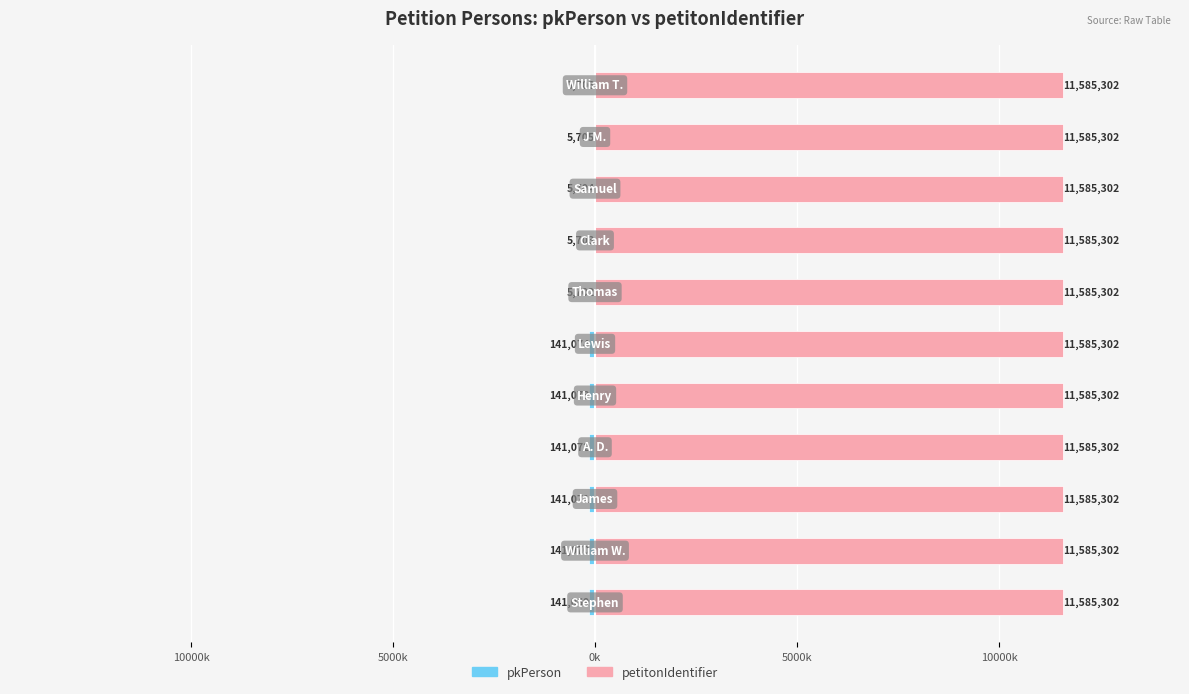

The pkPerson series shows -245.0 at 10000k. True or false?

False